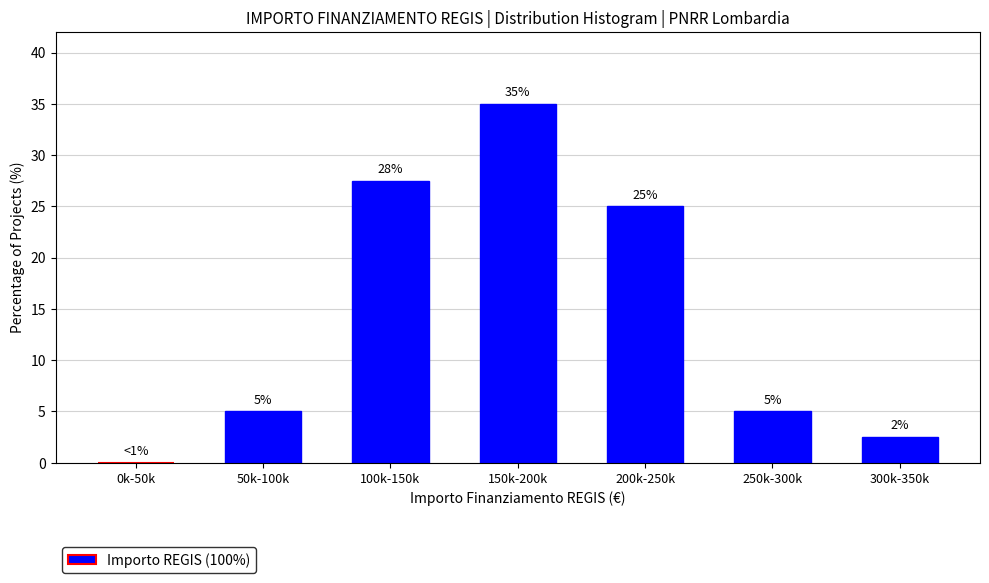

Where is the data nearest to the value 17?

200k-250k